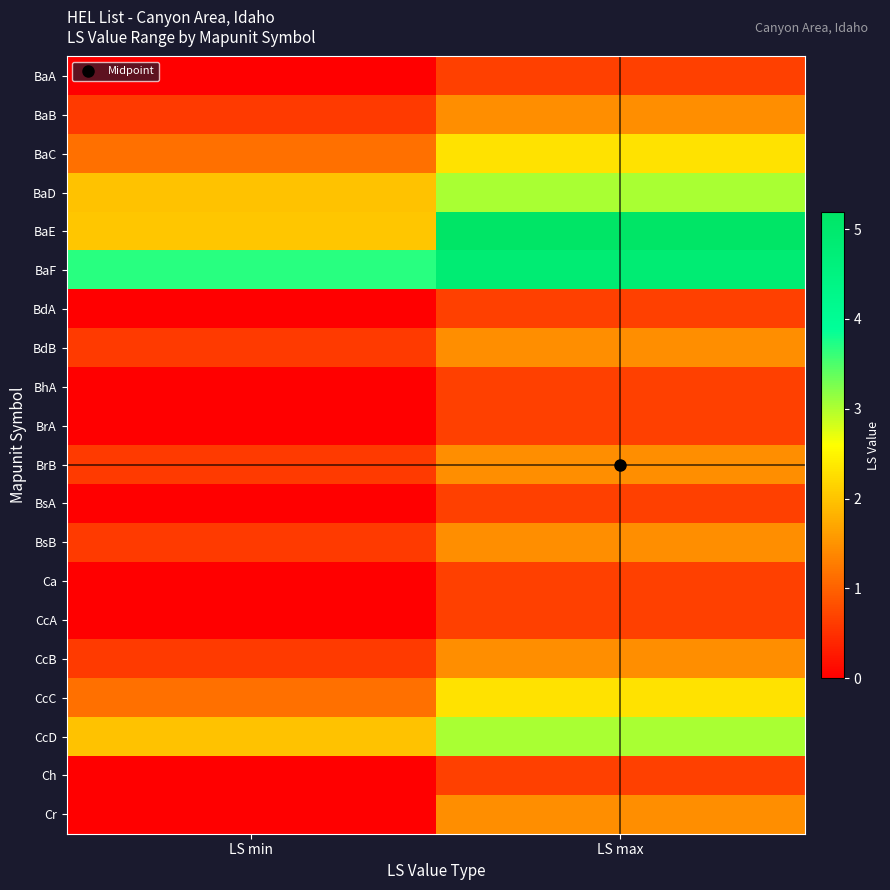

What is the greatest value displayed?

5.2